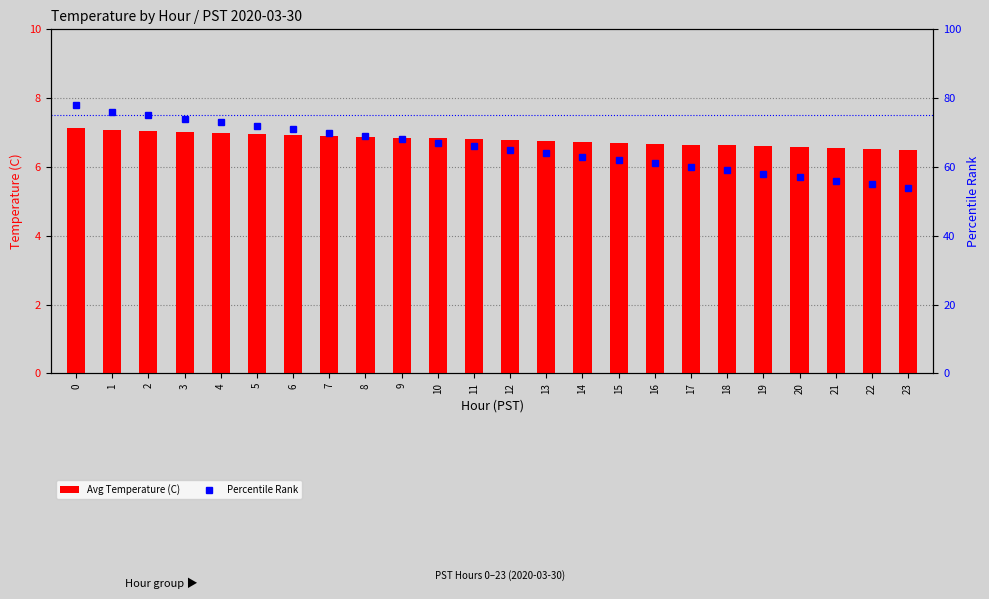

What is the lowest value of the Percentile Rank series?

54.0